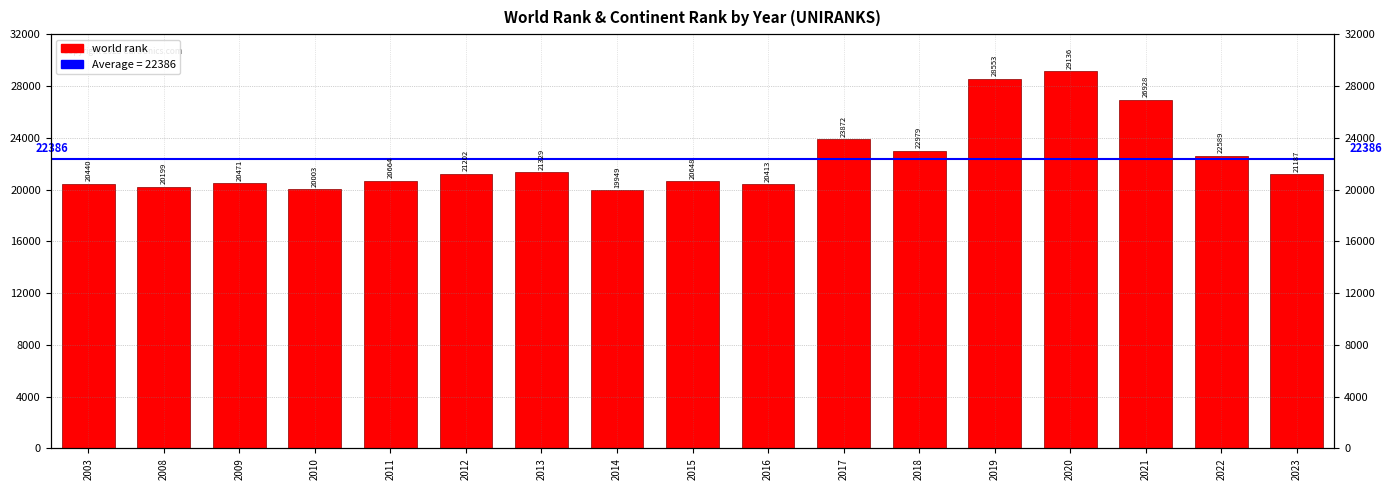

What is the difference between the maximum and minimum values?

9187